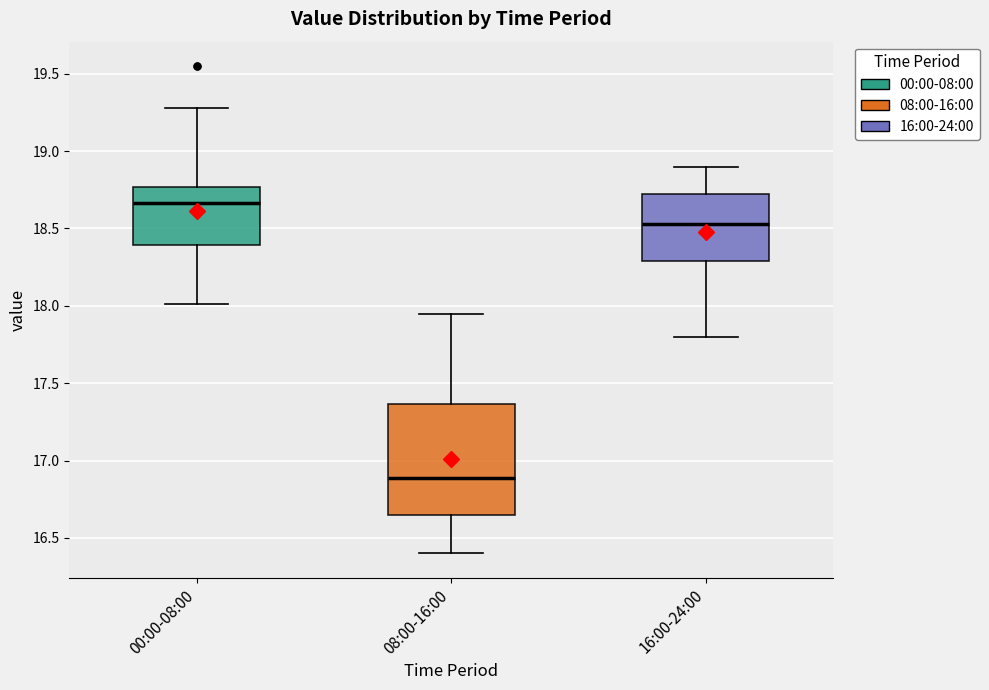

Reading left to right, read every box against the y-axis: the position of its median line, the range the box covers, and the ends of its whiskers. The values are not printed on the chart, so give them approximately, as read against the axis.

00:00-08:00: median 18.65, box 18.40 to 18.75, whiskers 18.00 to 19.30
08:00-16:00: median 16.90, box 16.65 to 17.35, whiskers 16.40 to 17.95
16:00-24:00: median 18.55, box 18.30 to 18.75, whiskers 17.80 to 18.90